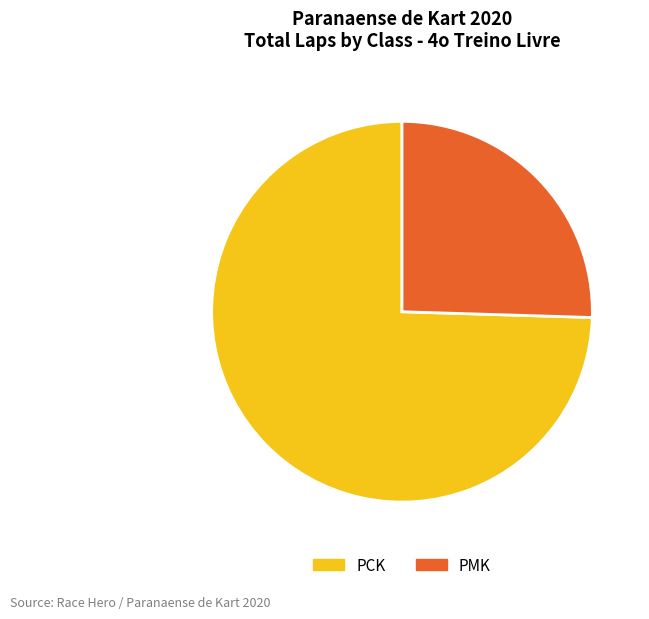

Which category has the biggest portion of the pie?

PCK